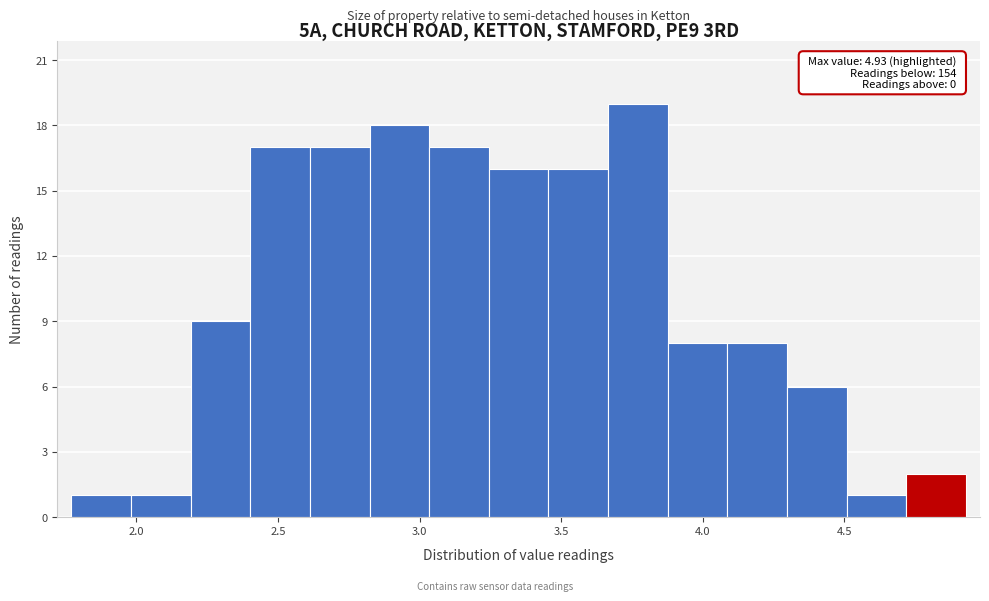

Over which range of the x-axis is the bar tallest?

3.65 to 3.90